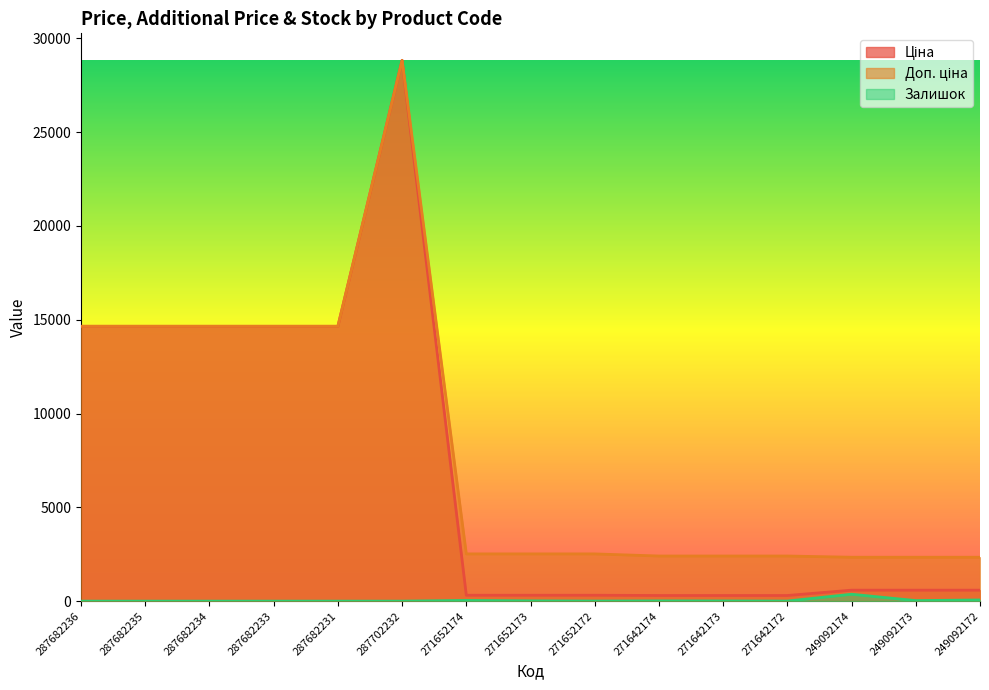

What is the sum of the Доп. ціна values at 287702232 and 287682235?

43471.4